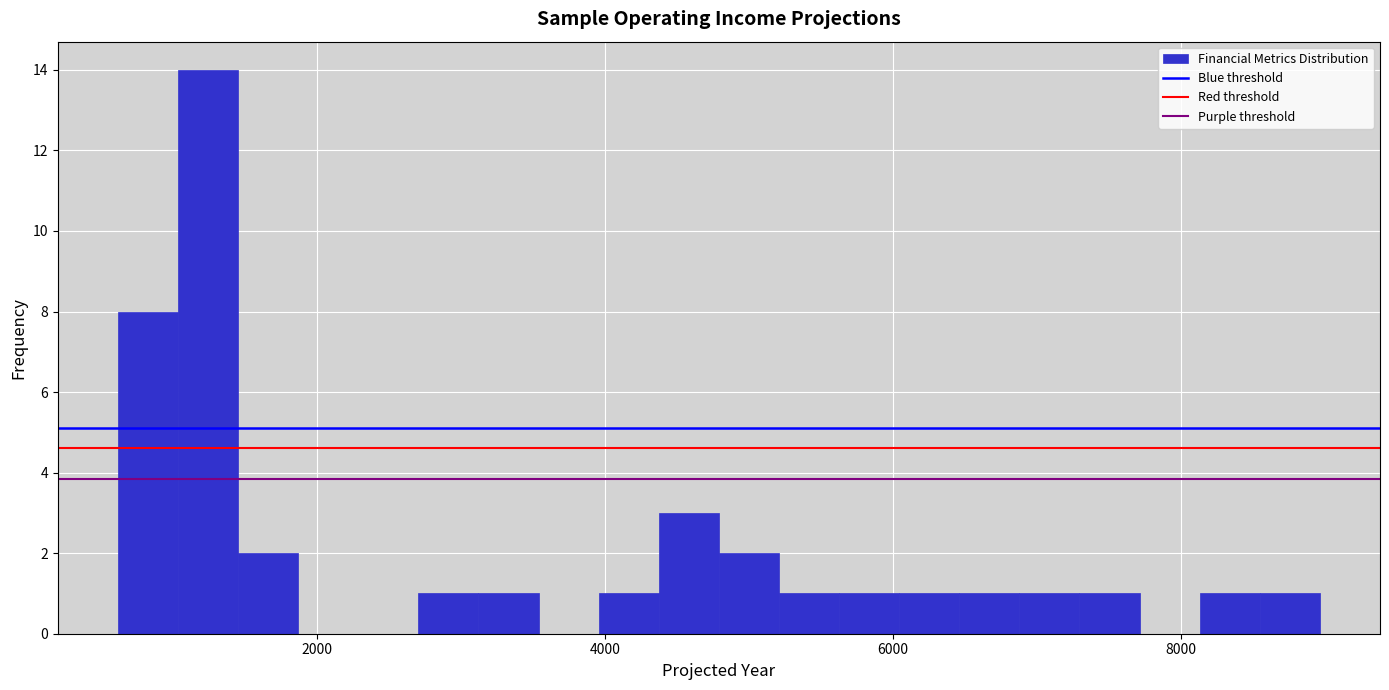

Read against the x-axis, roughly where is the centre of the tallest bar?

1200